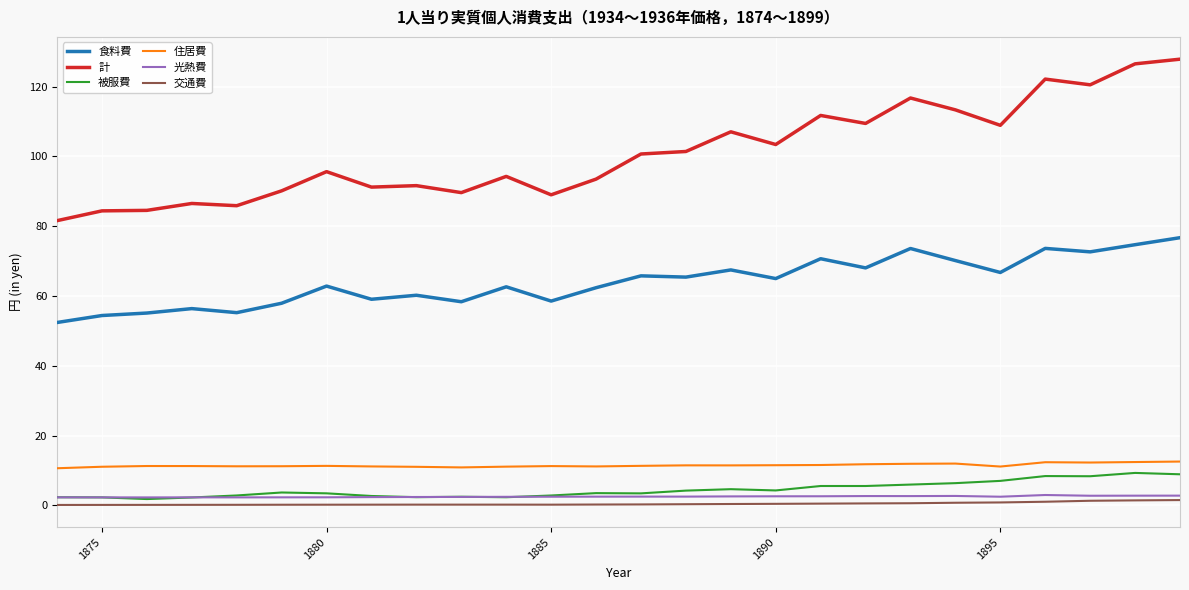

What is the maximum value shown in the chart?

127.9